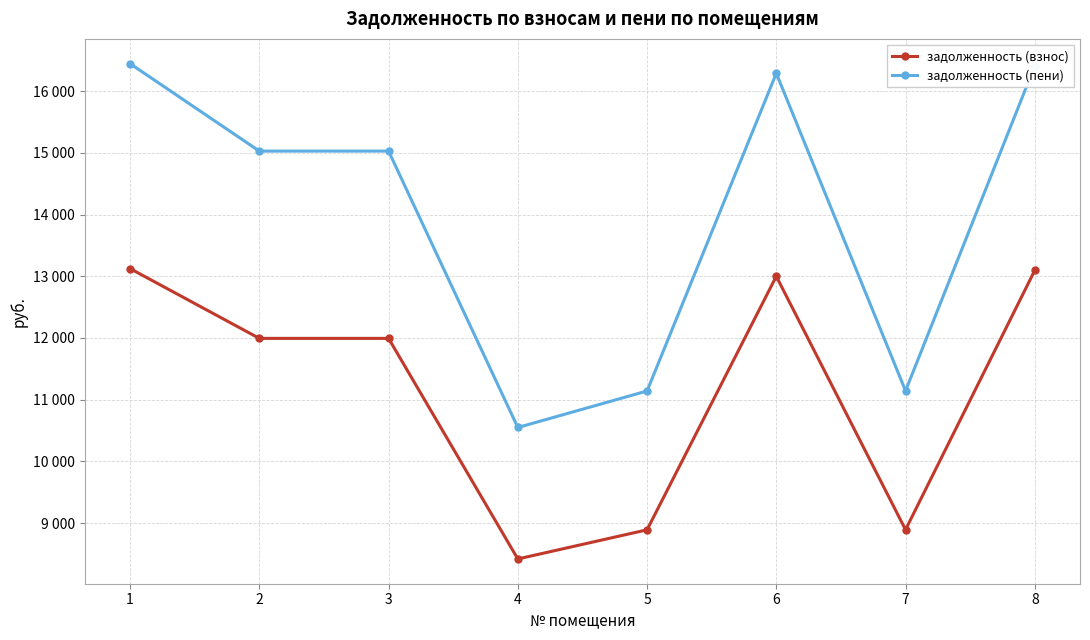

Does the chart have visible grid lines?

Yes